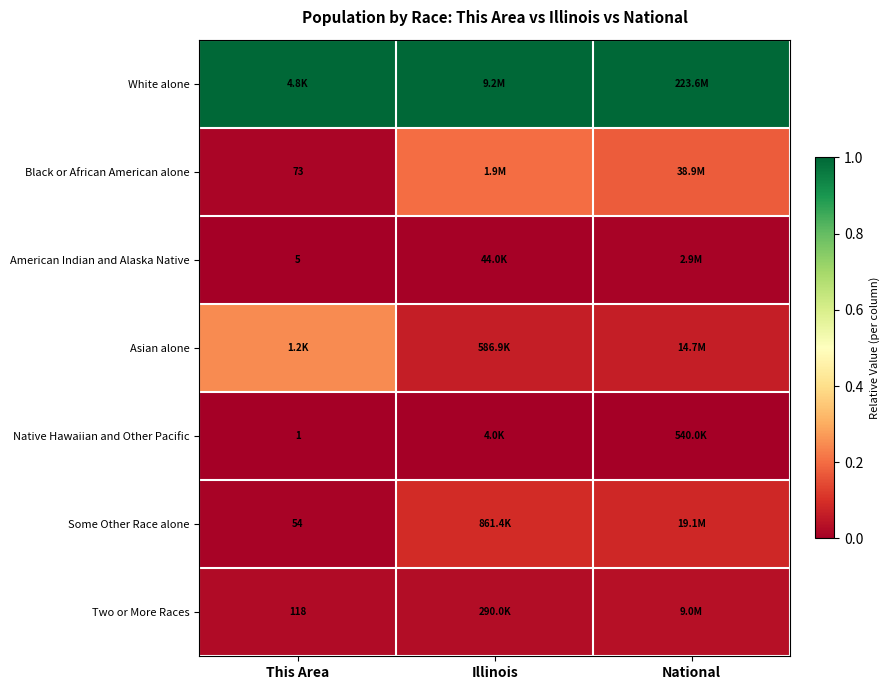

Is the value of American Indian and Alaska Native at National greater than the value of Some Other Race alone at National?

No